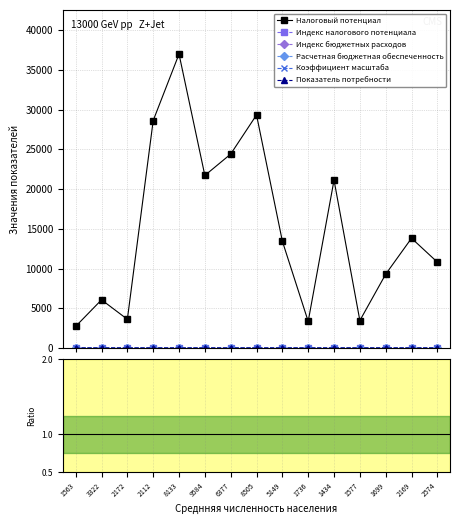

What is the label of the 2nd point from the left?

3322